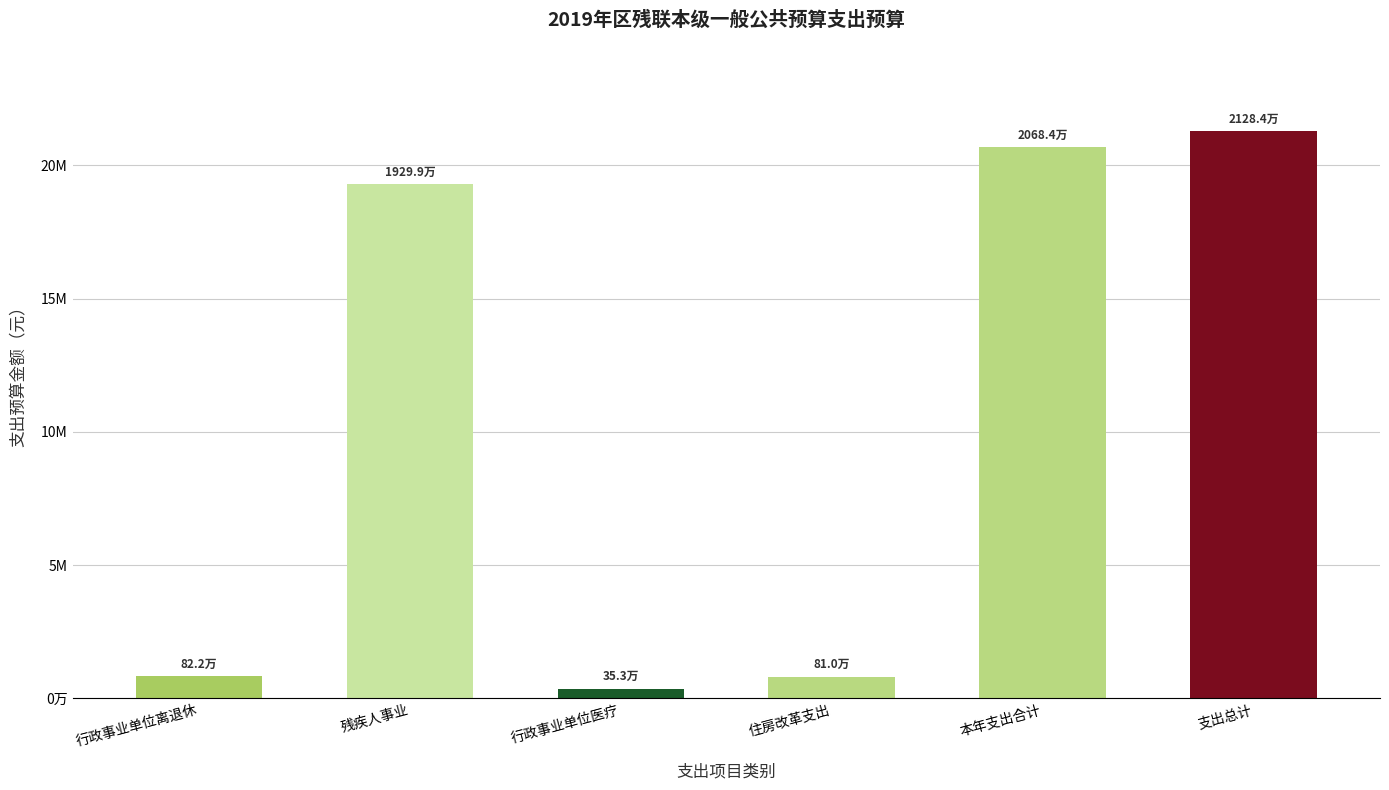

Reading left to right, list all the values displayed in this chart.

822200.8	19298572.9	353238.2	809858.0	20683869.9	21283869.9